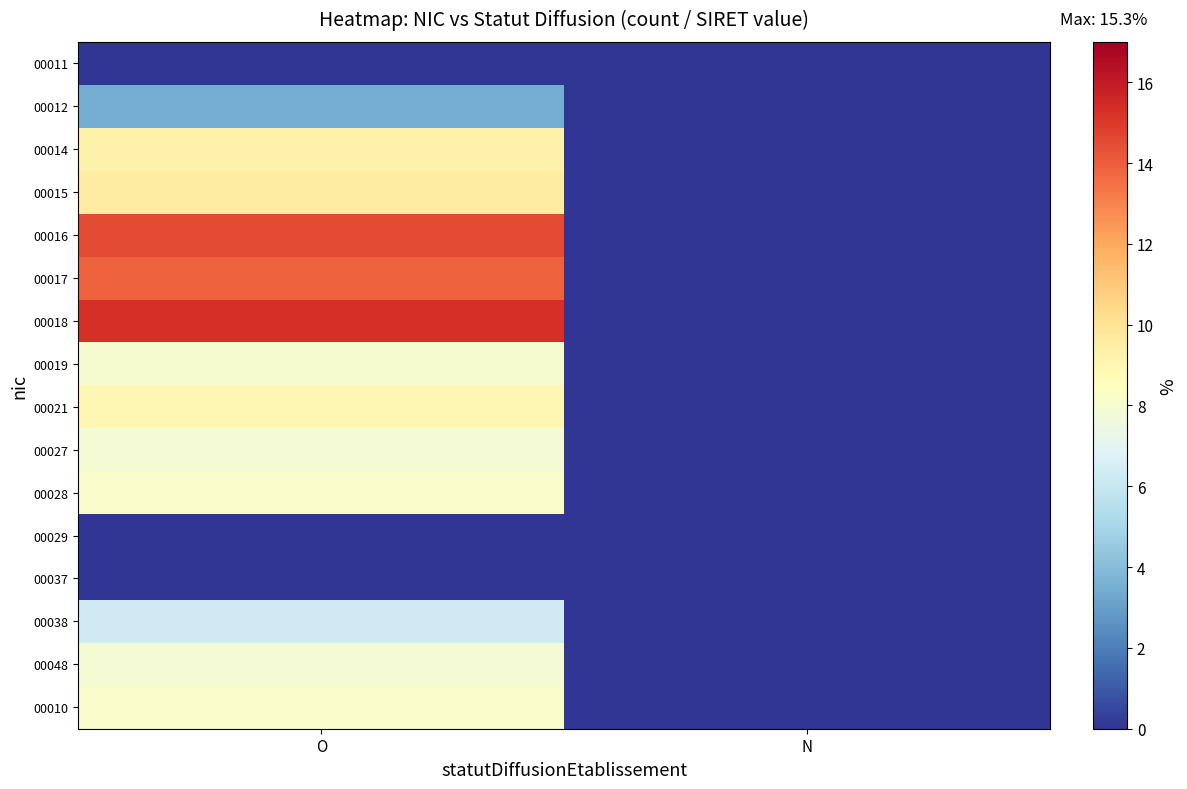

Reading left to right, what are all the values shown in this chart?

00011: O=0.0	N=0.0
00012: O=3.4	N=0.0
00014: O=9.2	N=0.0
00015: O=9.6	N=0.0
00016: O=14.5	N=0.0
00017: O=13.9	N=0.0
00018: O=15.3	N=0.0
00019: O=8.0	N=0.0
00021: O=9.0	N=0.0
00027: O=7.9	N=0.0
00028: O=8.1	N=0.0
00029: O=0.0	N=0.0
00037: O=0.0	N=0.0
00038: O=6.3	N=0.0
00048: O=7.9	N=0.0
00010: O=8.1	N=0.0